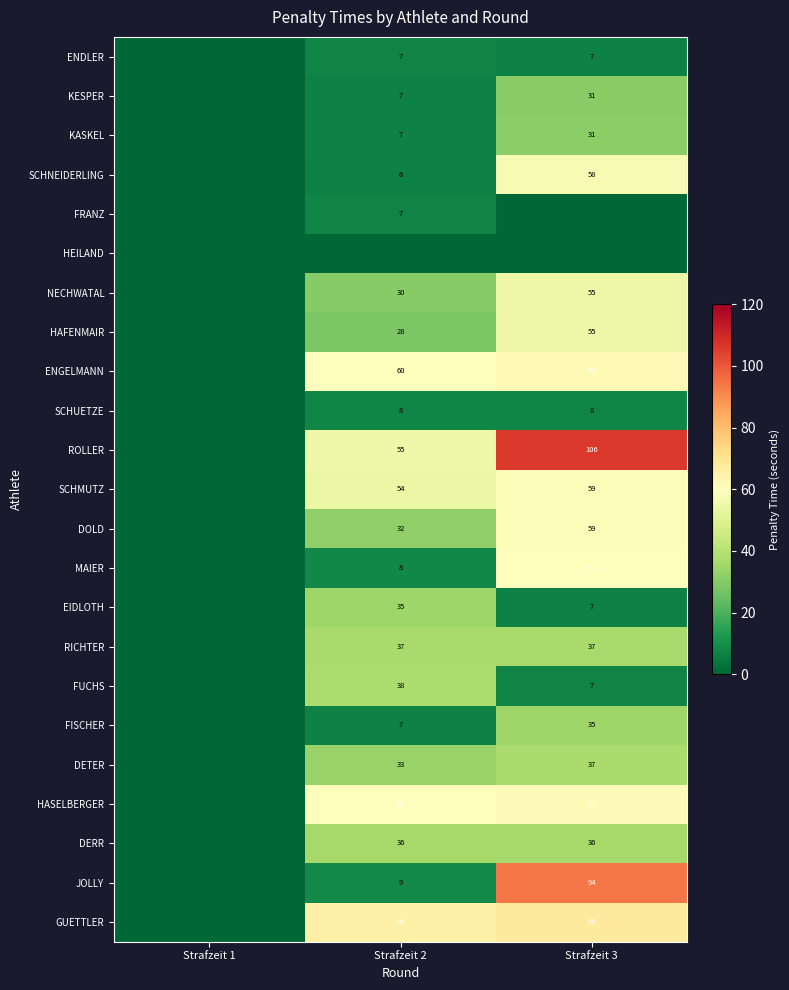

True or false: HASELBERGER has a value of 109 at Strafzeit 3.

False